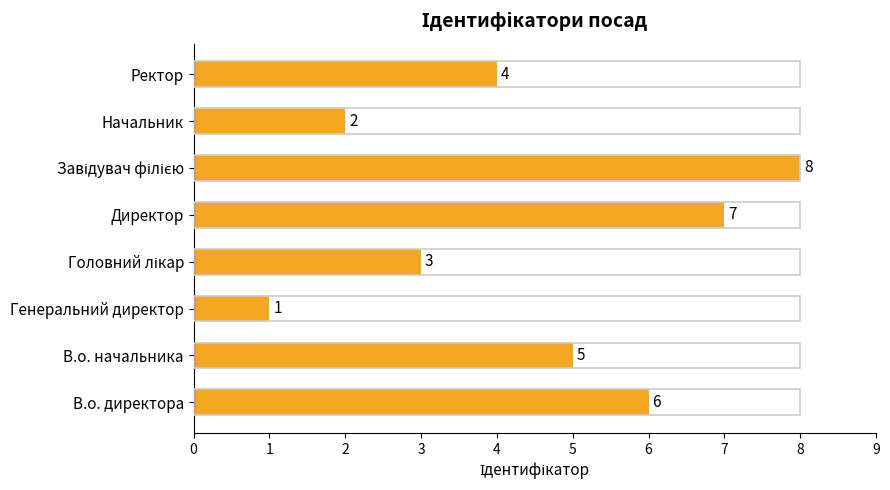

What is the sum of all values?

36